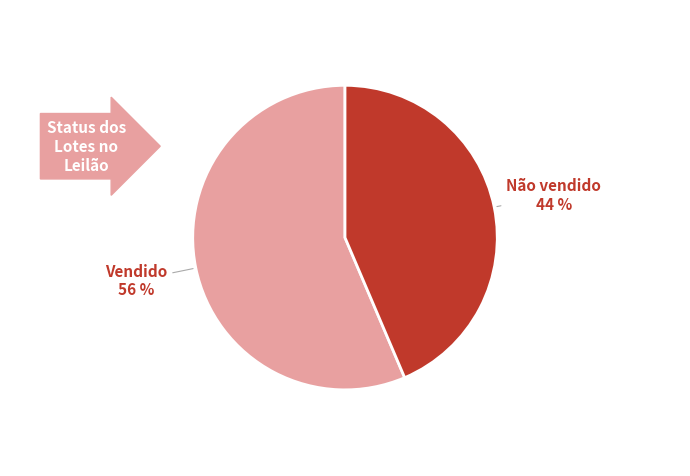

Is there any slice that represents more than half of the pie?

Yes